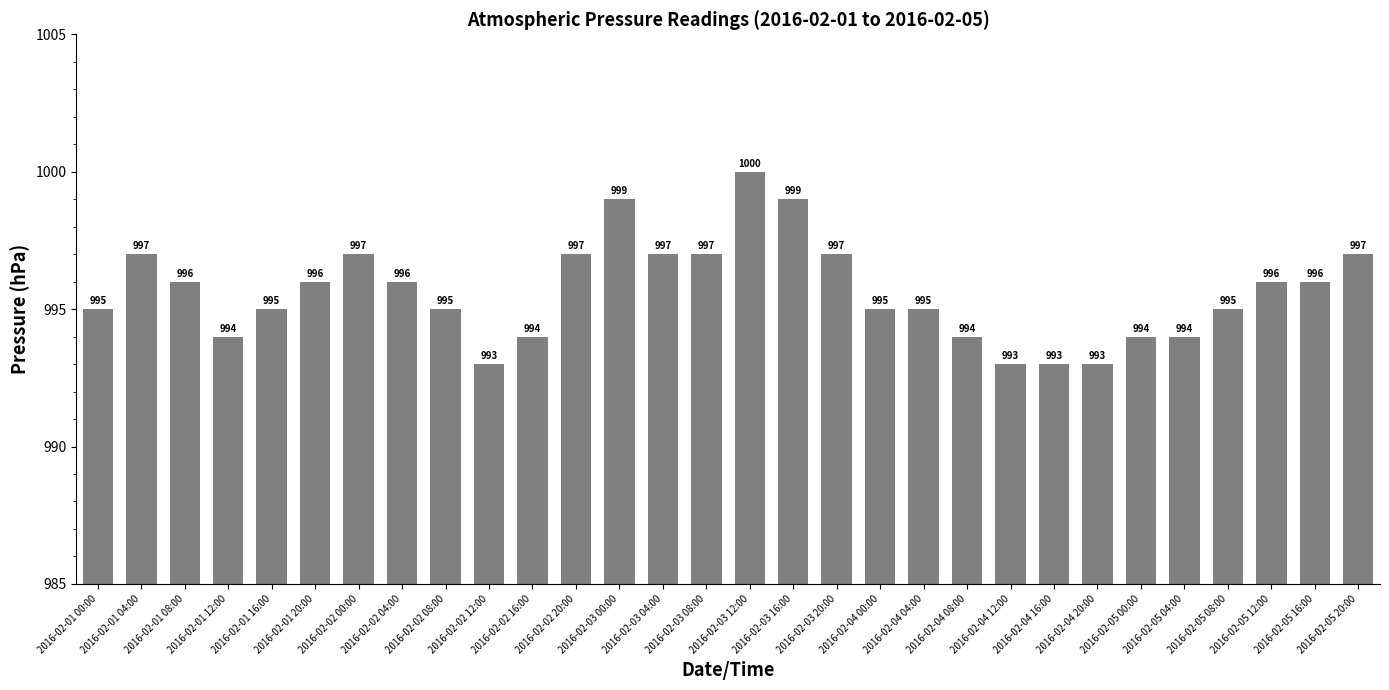

Reading left to right, list all the values displayed in this chart.

2016-02-01 00:00=995	2016-02-01 04:00=997	2016-02-01 08:00=996	2016-02-01 12:00=994	2016-02-01 16:00=995	2016-02-01 20:00=996	2016-02-02 00:00=997	2016-02-02 04:00=996	2016-02-02 08:00=995	2016-02-02 12:00=993	2016-02-02 16:00=994	2016-02-02 20:00=997	2016-02-03 00:00=999	2016-02-03 04:00=997	2016-02-03 08:00=997	2016-02-03 12:00=1000	2016-02-03 16:00=999	2016-02-03 20:00=997	2016-02-04 00:00=995	2016-02-04 04:00=995	2016-02-04 08:00=994	2016-02-04 12:00=993	2016-02-04 16:00=993	2016-02-04 20:00=993	2016-02-05 00:00=994	2016-02-05 04:00=994	2016-02-05 08:00=995	2016-02-05 12:00=996	2016-02-05 16:00=996	2016-02-05 20:00=997